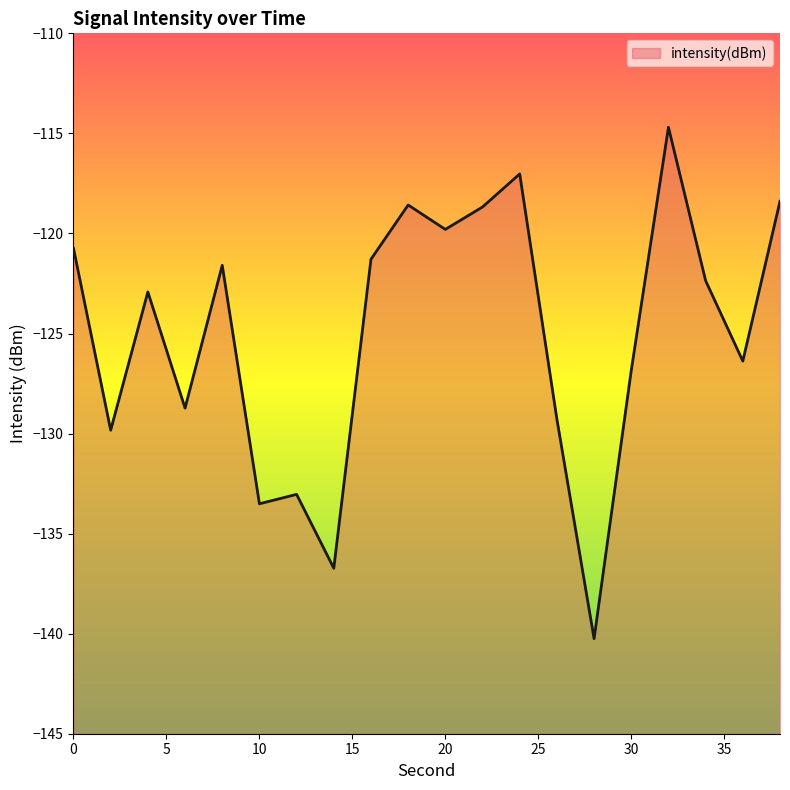

Count the number of values greater than -122.

9